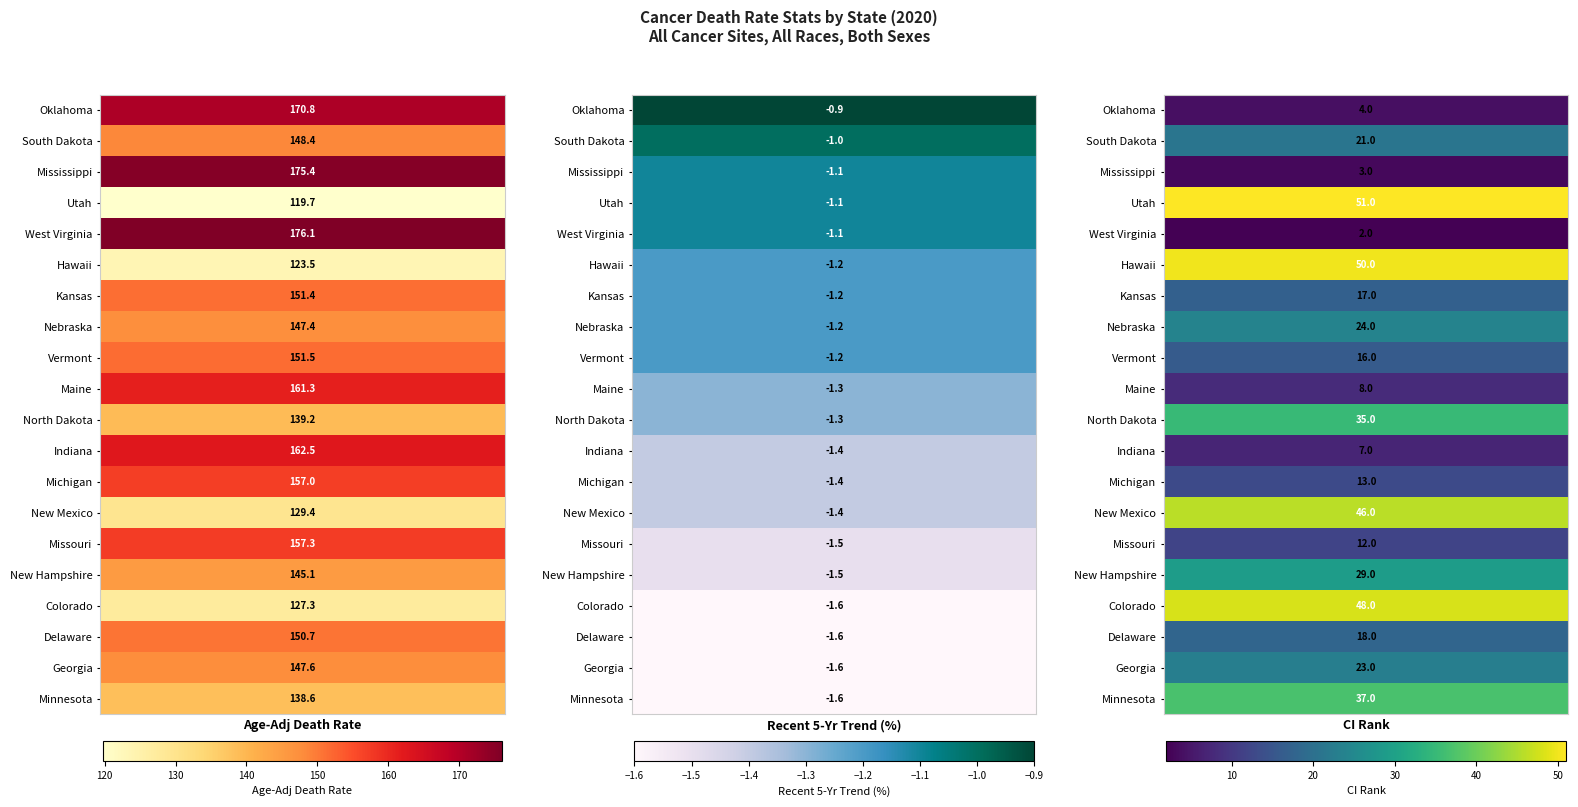

What is the minimum value shown in the chart?

-1.6